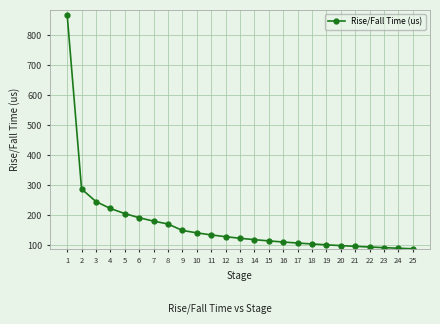

Approximately how many times larger is the value at 21 compared to 20?

1.0